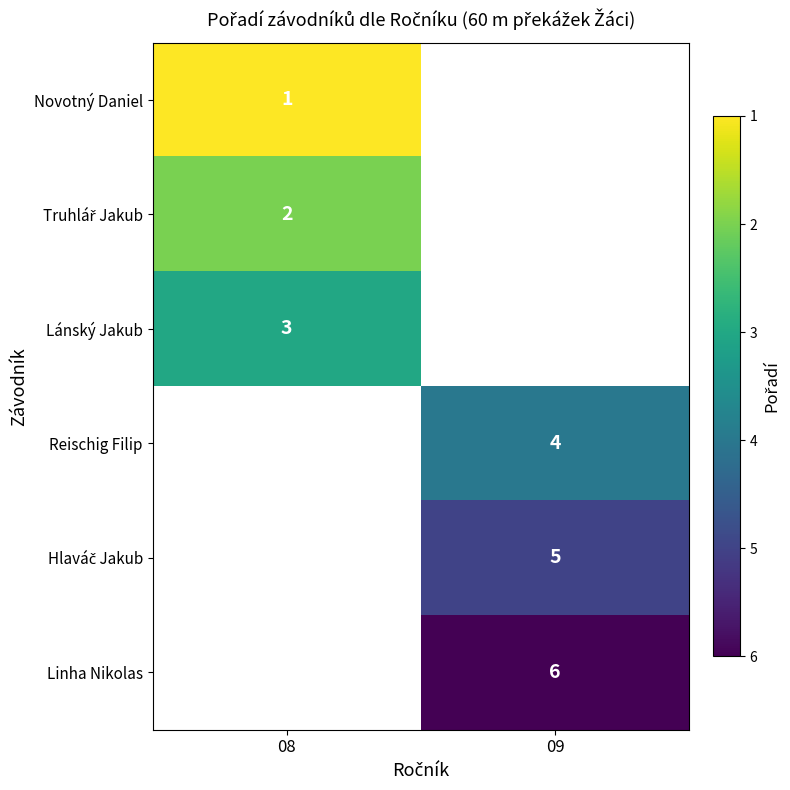

Count the number of categories in the chart.

2